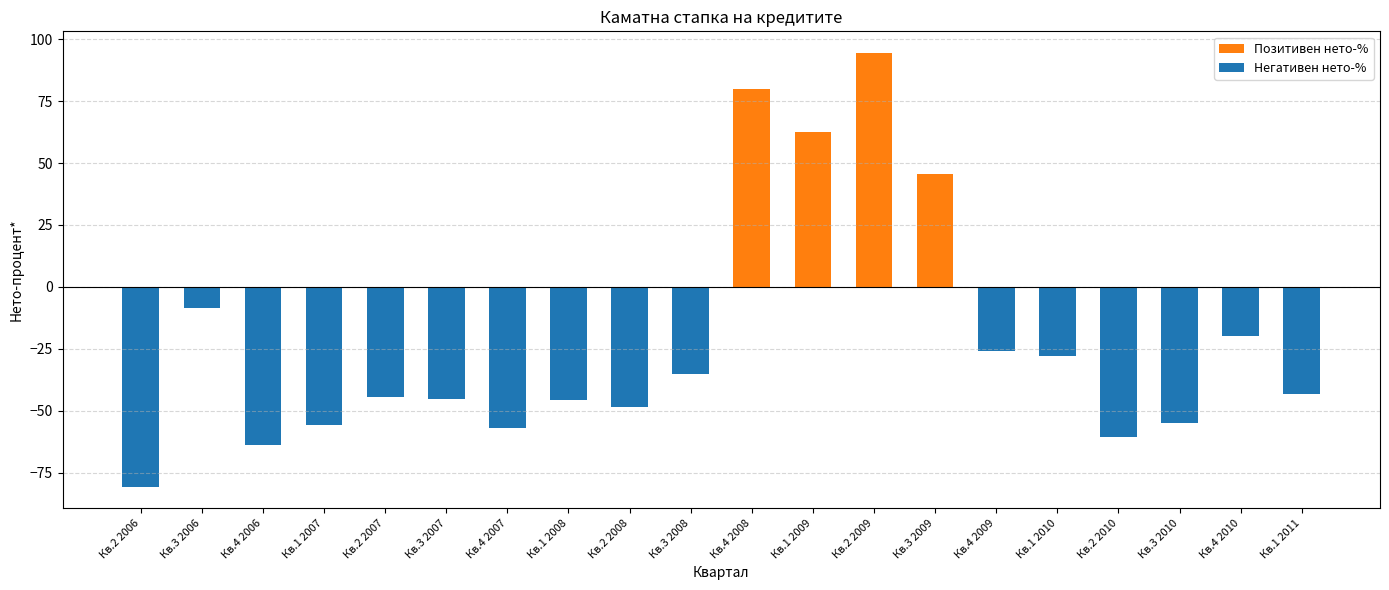

What is the value of the 4th bar from the left?

-55.8